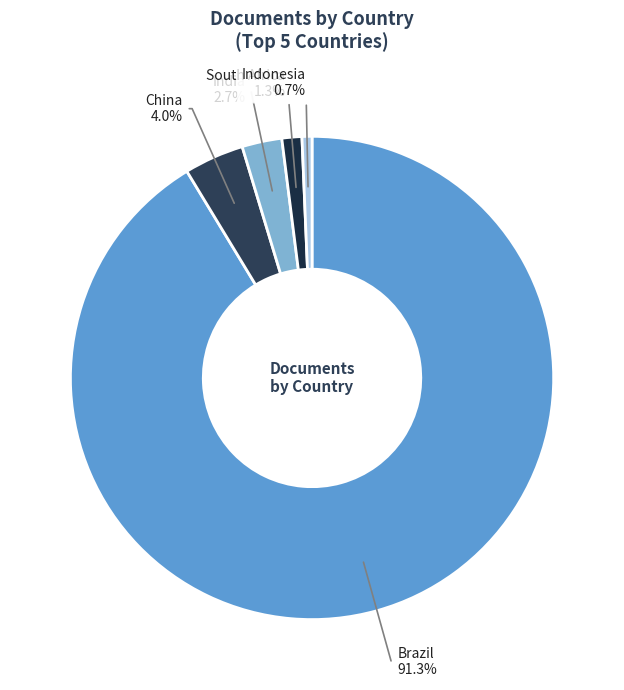

The Brazil slice represents 84% of the pie. True or false?

False